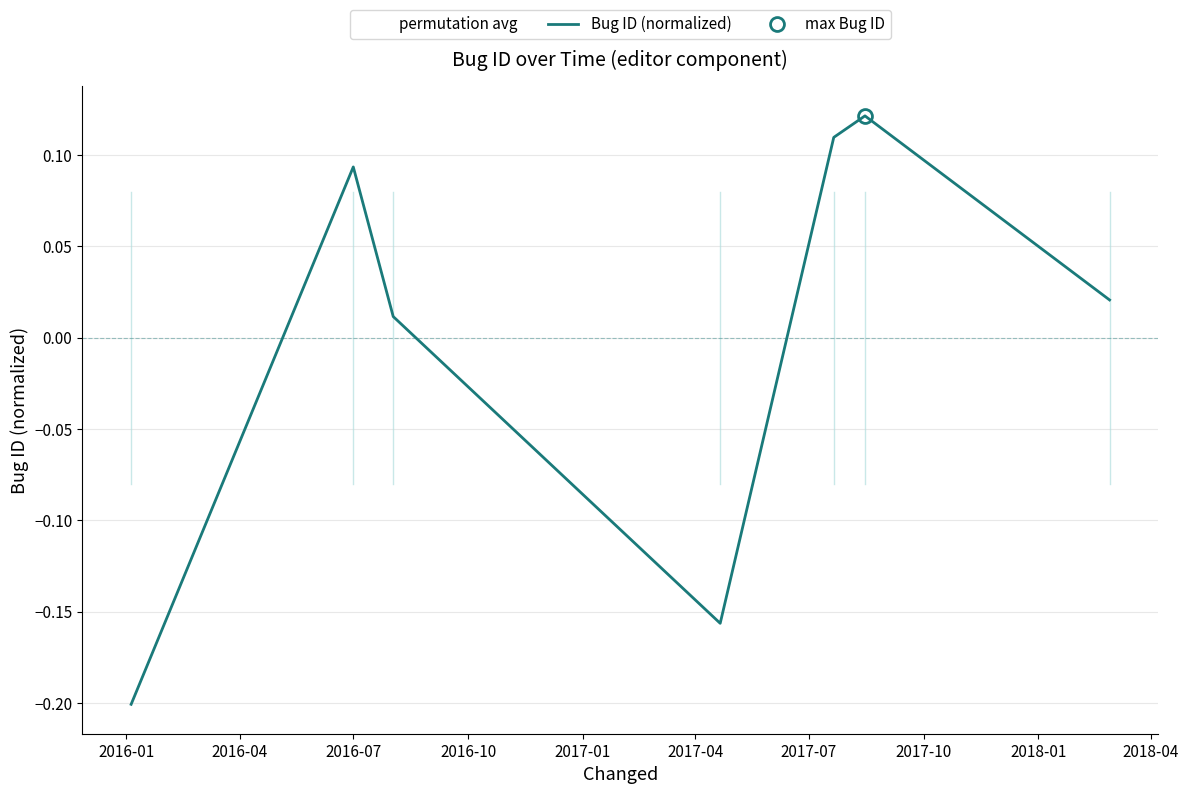

What is the value of the 5th point from the left?

0.1